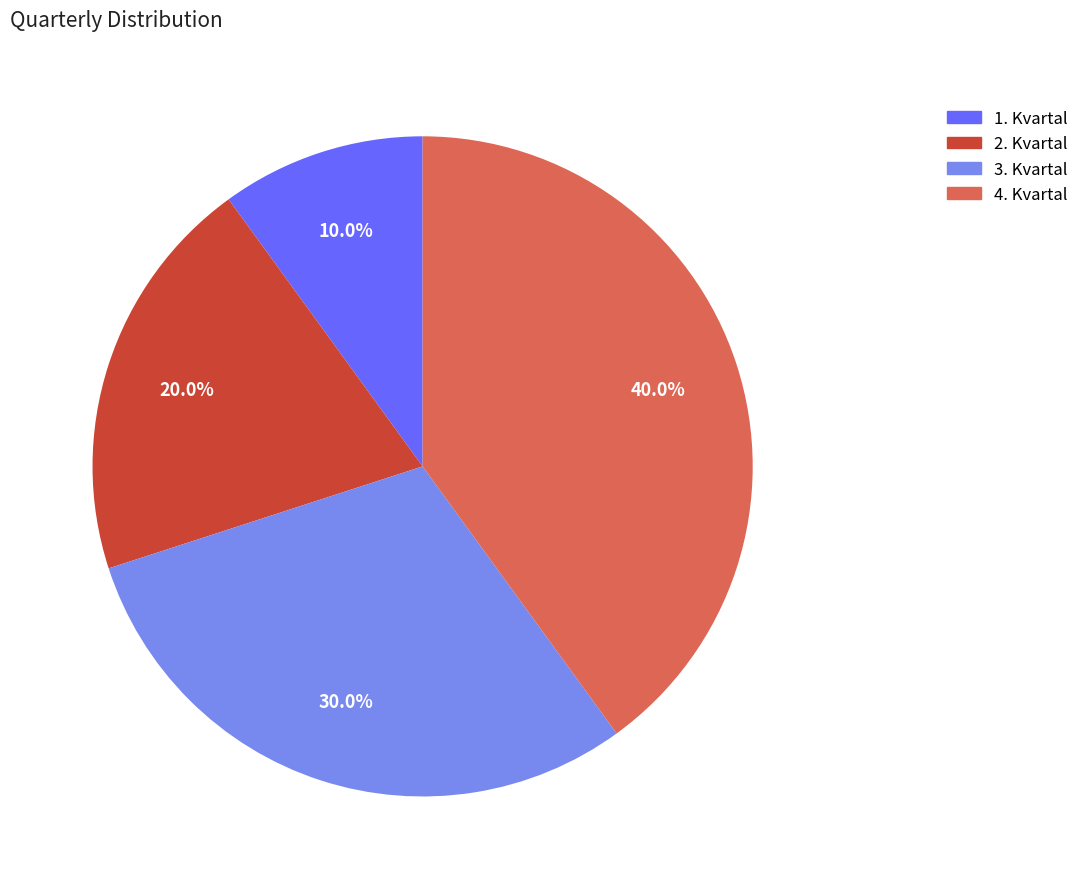

To the nearest percent, what is the difference between the 2. Kvartal and 3. Kvartal slice percentages?

10%